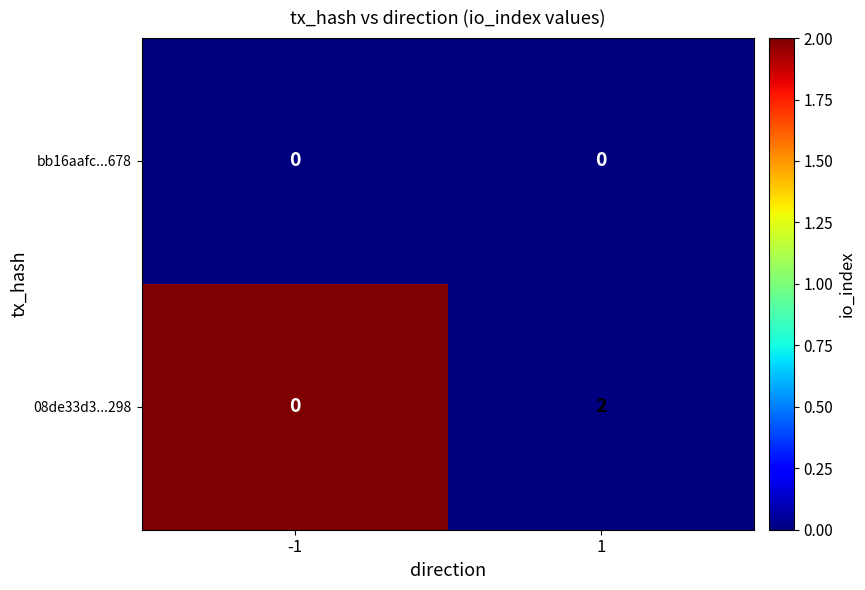

How many categories are shown in the chart?

2